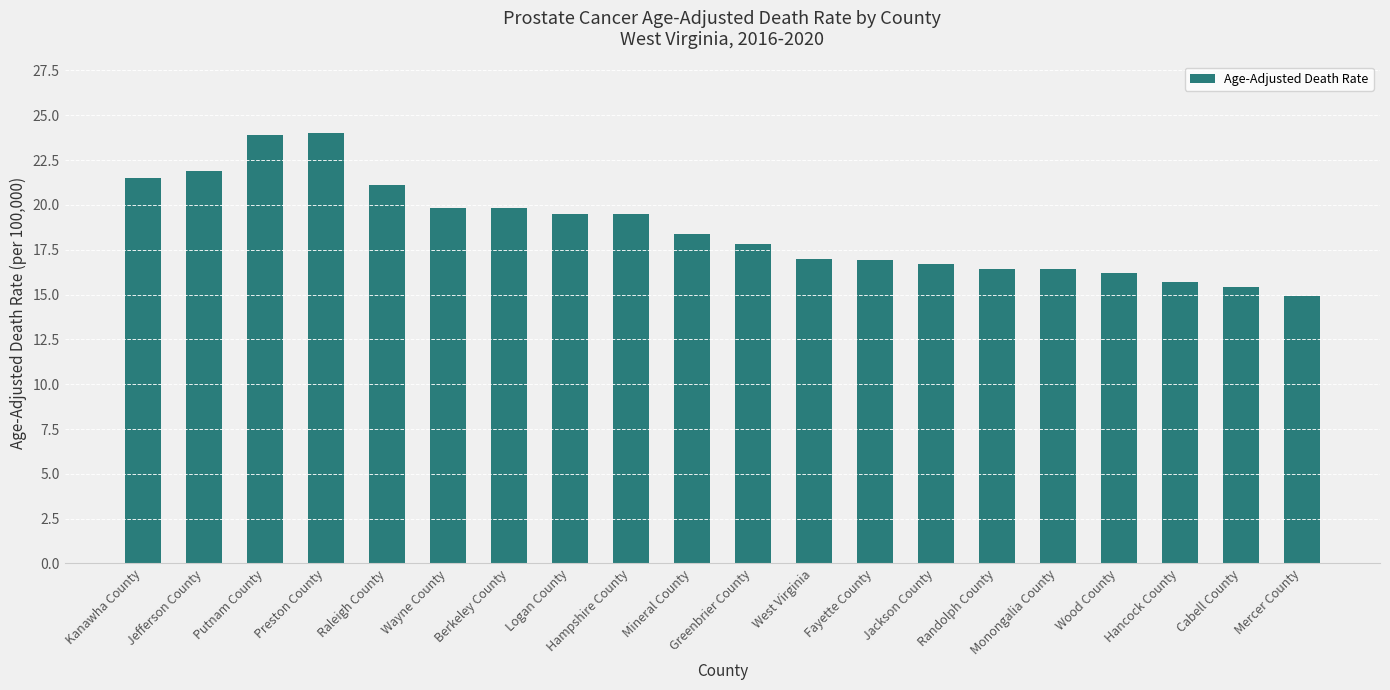

Between Fayette County and Berkeley County, which is larger?

Berkeley County